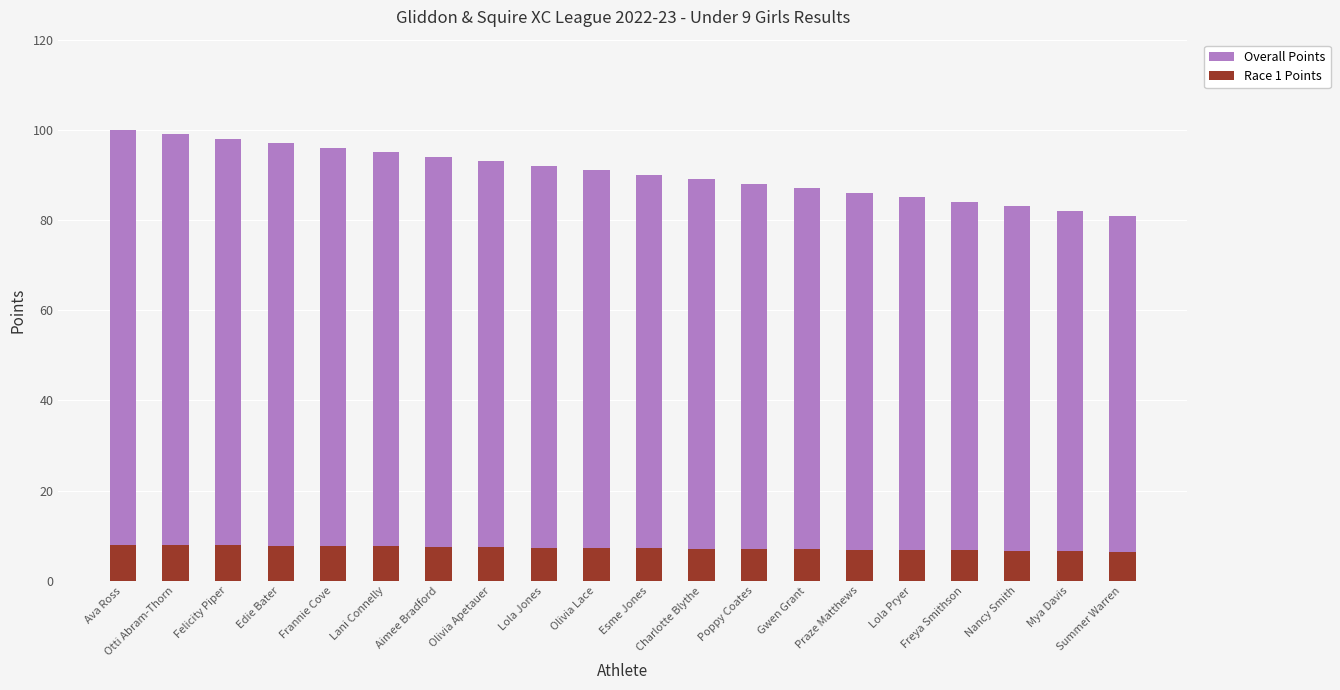

Rank the categories by Overall Points value from lowest to highest.

Summer Warren, Mya Davis, Nancy Smith, Freya Smithson, Lola Pryer, Praze Matthews, Gwen Grant, Poppy Coates, Charlotte Blythe, Esme Jones, Olivia Lace, Lola Jones, Olivia Apetauer, Aimee Bradford, Lani Connelly, Frannie Cove, Edie Bater, Felicity Piper, Otti Abram-Thorn, Ava Ross